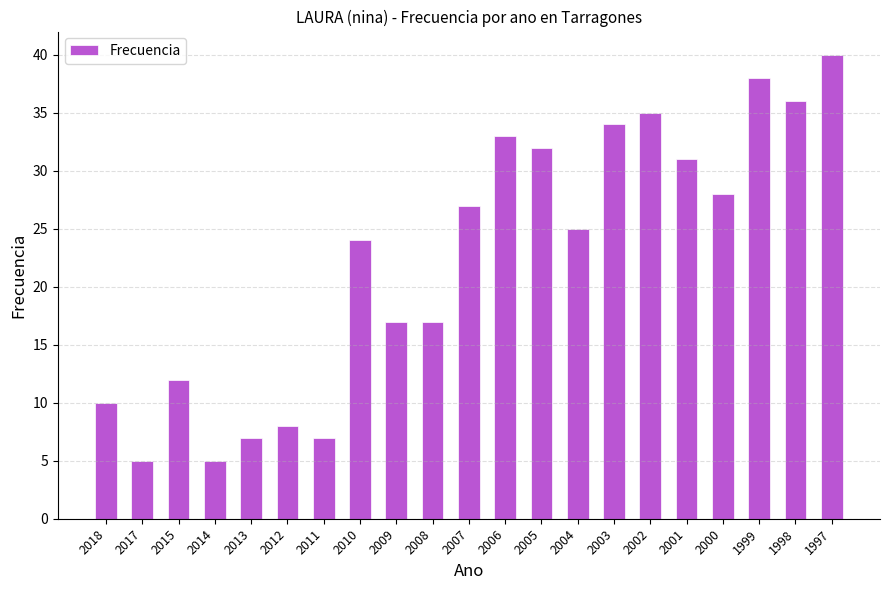

Reading left to right, what are all the values shown in this chart?

2018=10	2017=5	2015=12	2014=5	2013=7	2012=8	2011=7	2010=24	2009=17	2008=17	2007=27	2006=33	2005=32	2004=25	2003=34	2002=35	2001=31	2000=28	1999=38	1998=36	1997=40